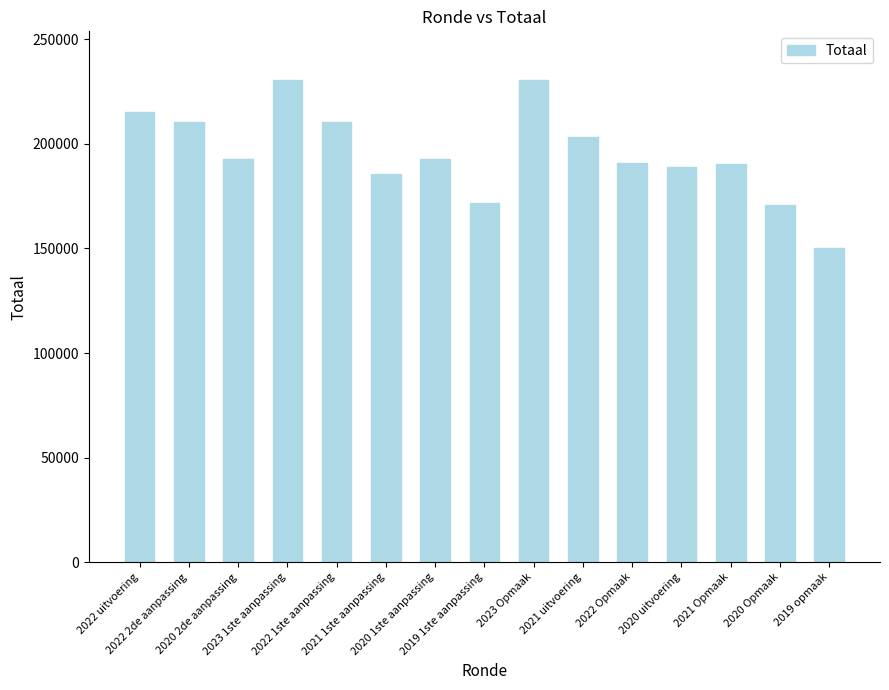

Is it true that the value at 2020 Opmaak is 232287?

False